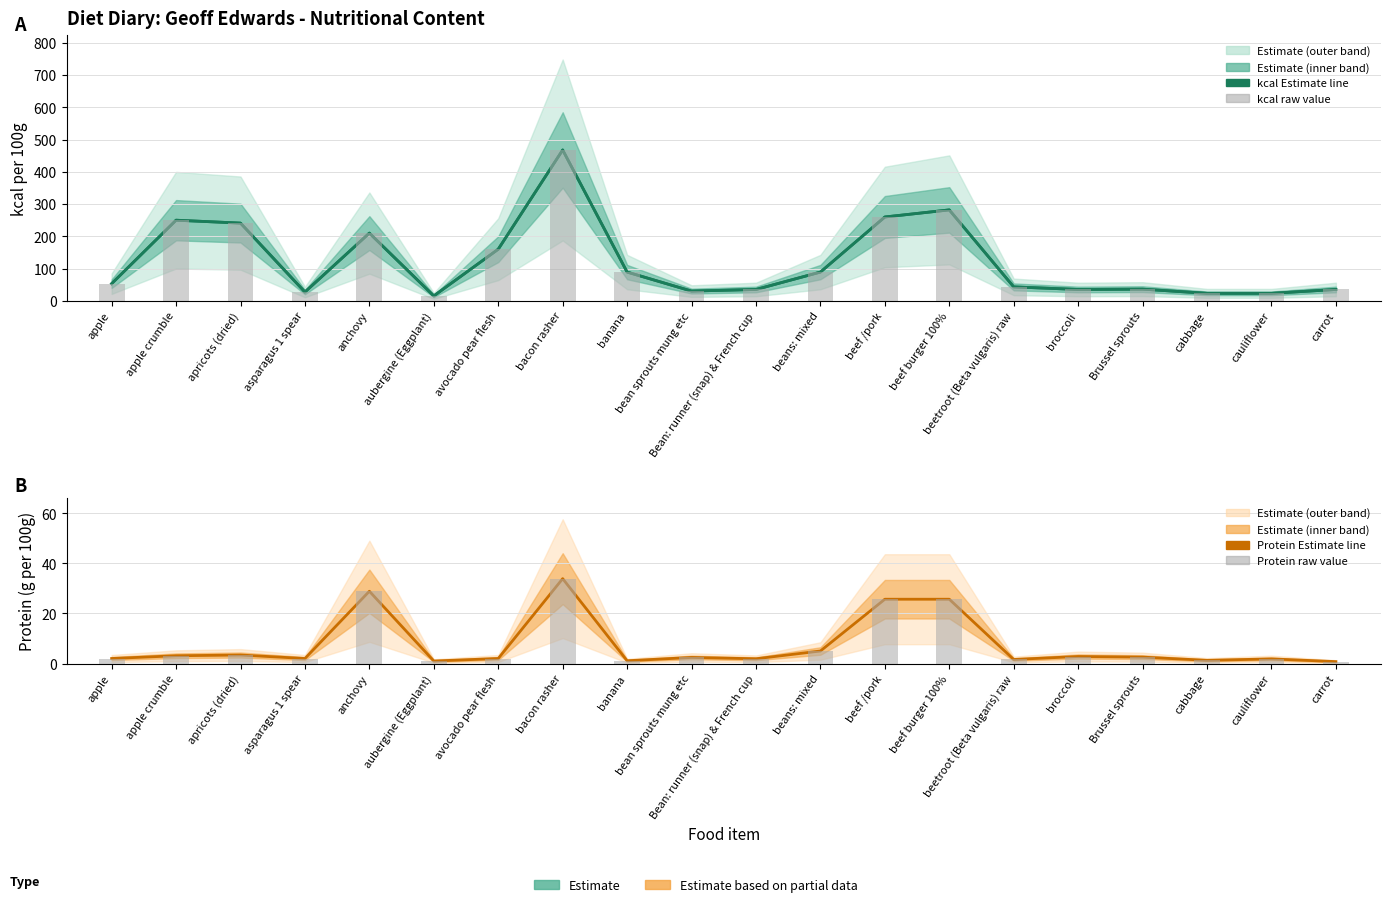

At which label does Protein raw first exceed 2?

apple crumble